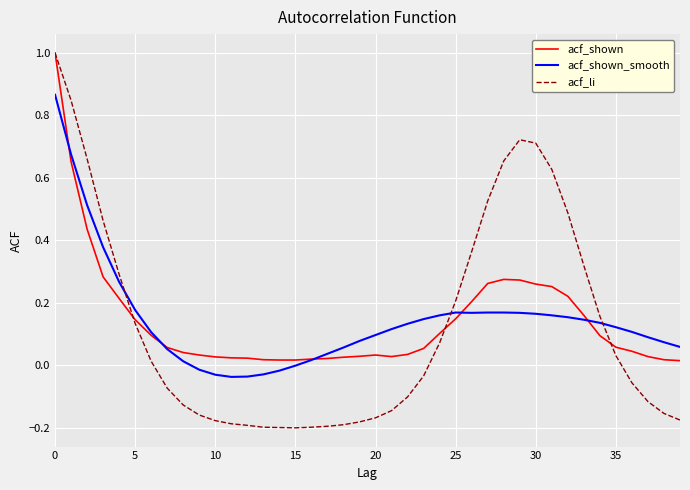

True or false: acf_li and acf_shown_smooth intersect in this chart.

True